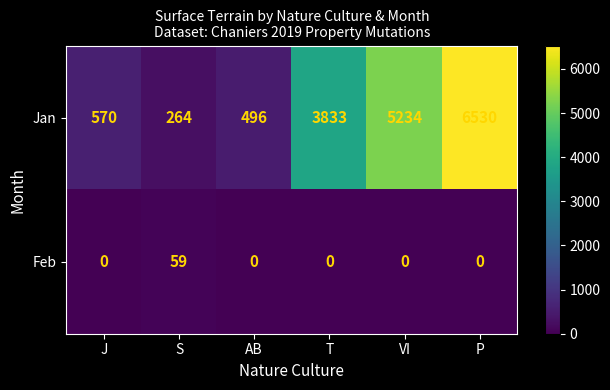

True or false: Jan has a value of 114 at S.

False